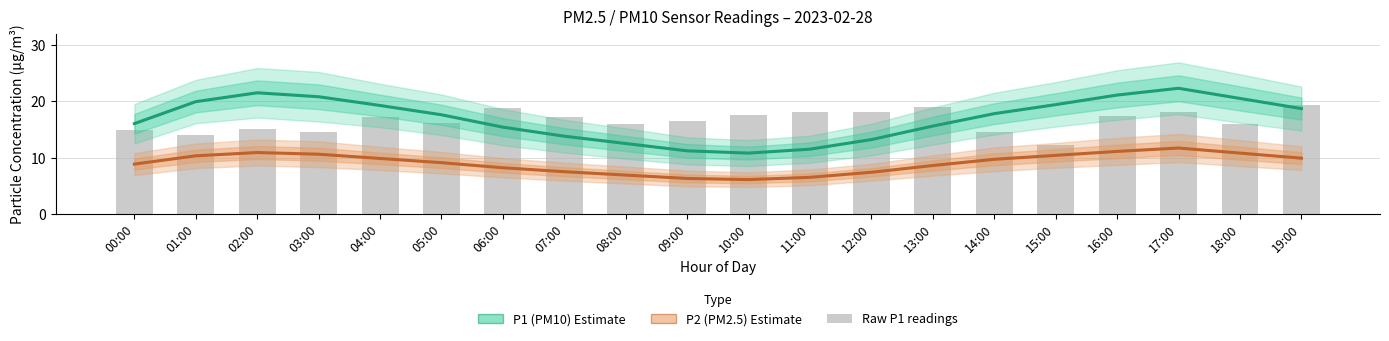

How many values in the P1 (PM10) series are below 17?

9